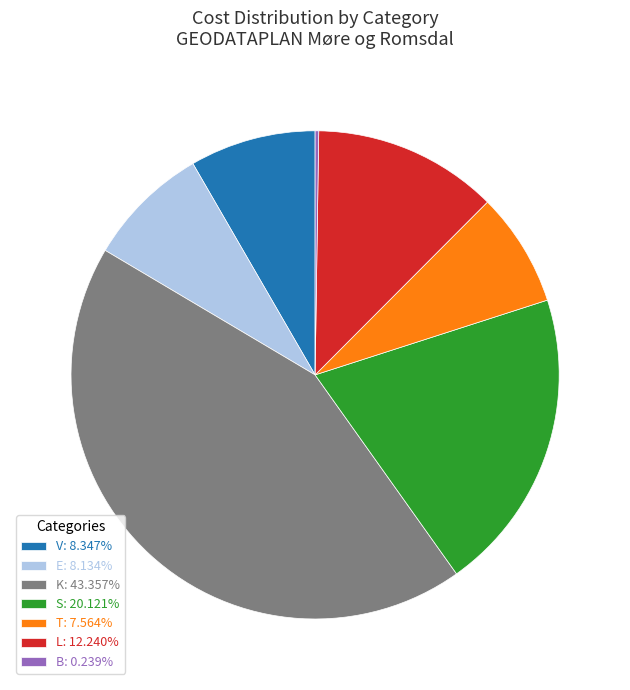

Is there any slice that represents more than half of the pie?

No